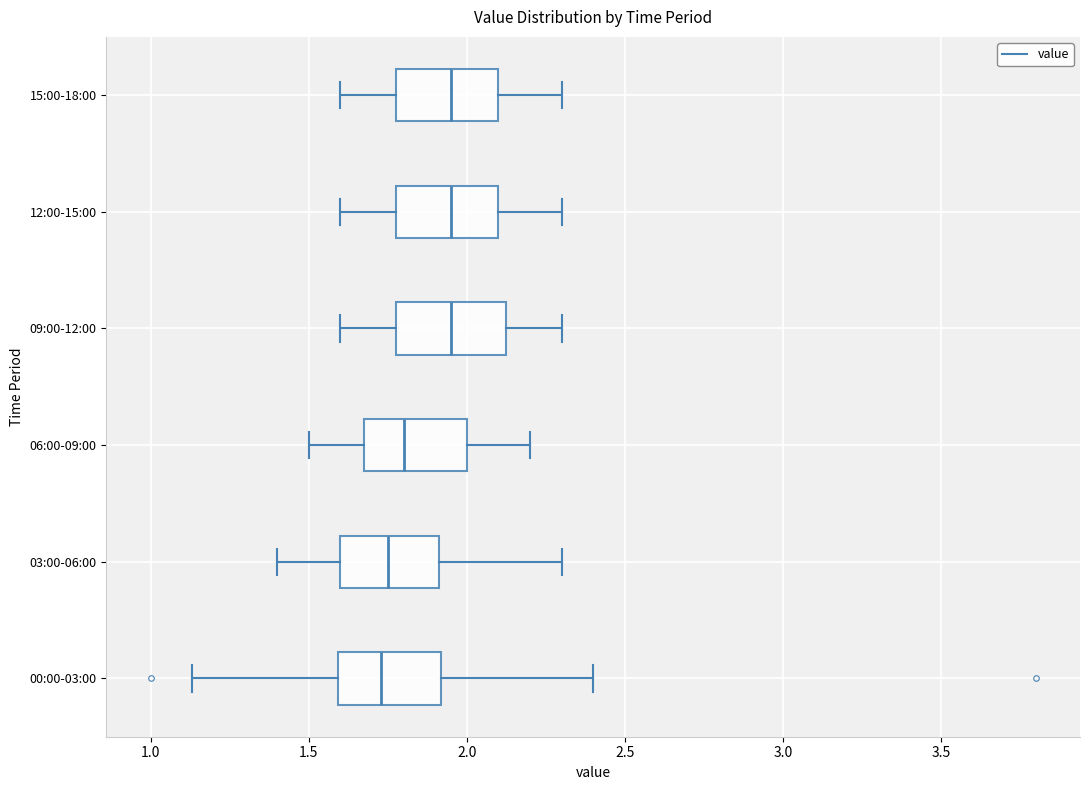

Where does the left whisker of the box for 09:00-12:00 end on the x-axis? The values are not printed on the chart, so give them approximately, as read against the axis.

1.60